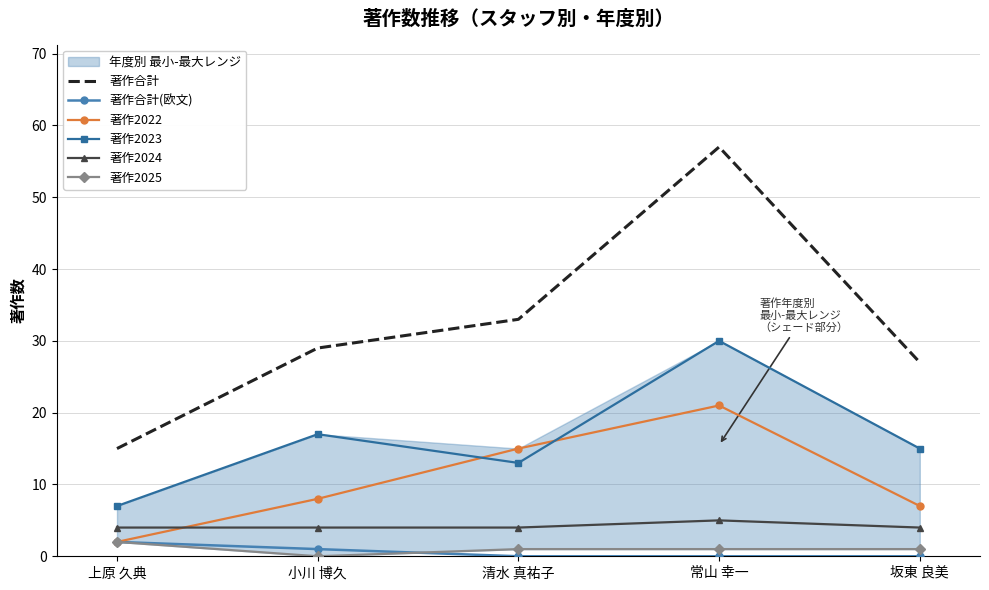

Which category has the lowest value in the 著作2025 series?

小川 博久